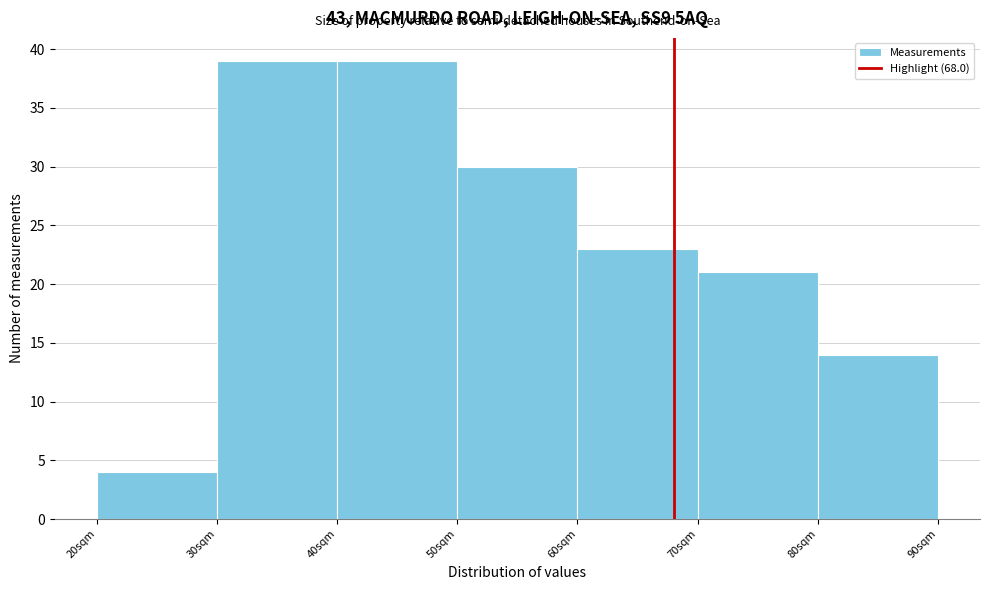

Reading left to right, transcribe this chart: for each bar, give the range it covers on the x-axis and its height. The values are not printed on the chart, so give them approximately, as read against the axis.

20 to 30: 4
30 to 40: 39
40 to 50: 39
50 to 60: 30
60 to 70: 23
70 to 80: 21
80 to 90: 14